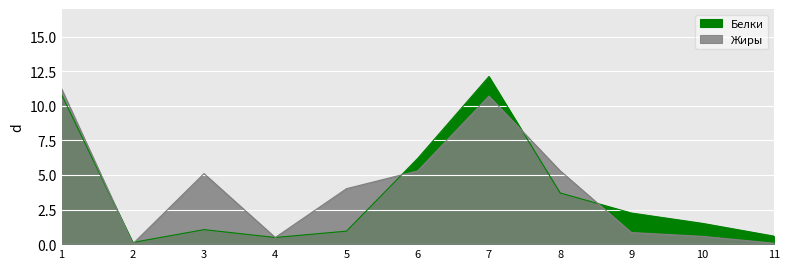

Reading left to right, transcribe all the data shown in this chart.

Белки: 10.8	0.1	1.1	0.5	0.9	6.2	12.1	3.7	2.2	1.5	0.6
Жиры: 11.2	0.0	5.1	0.5	4.0	5.3	10.7	5.3	0.8	0.6	0.1